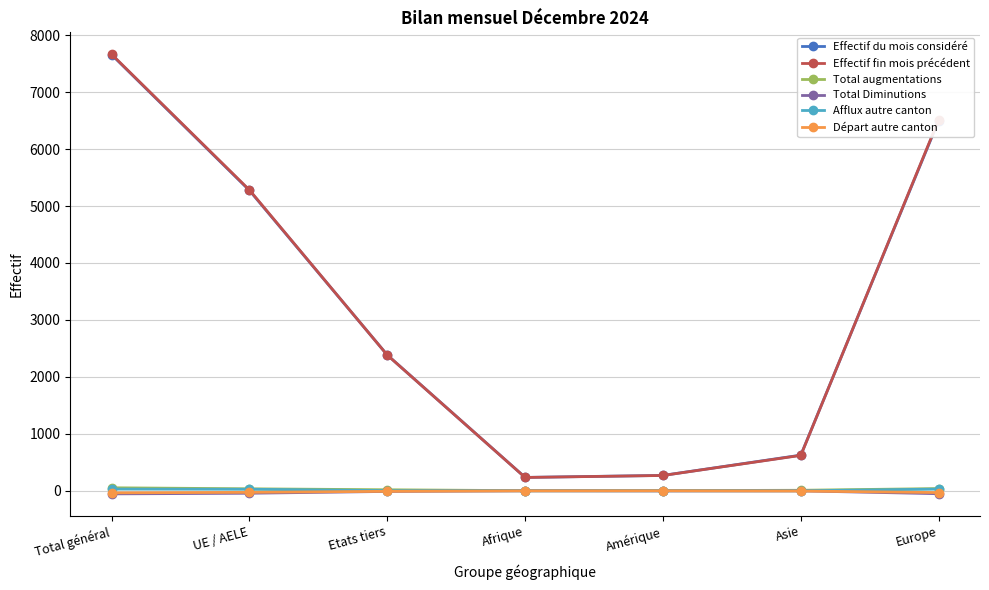

True or false: Effectif du mois considéré and Total augmentations intersect in this chart.

False